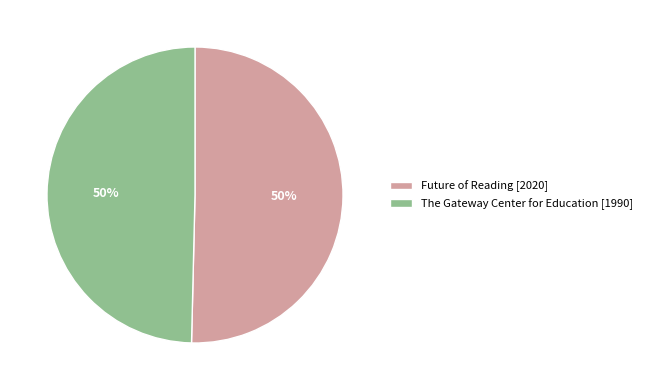

To the nearest percent, what percentage of the pie is Future of Reading [2020]?

50%